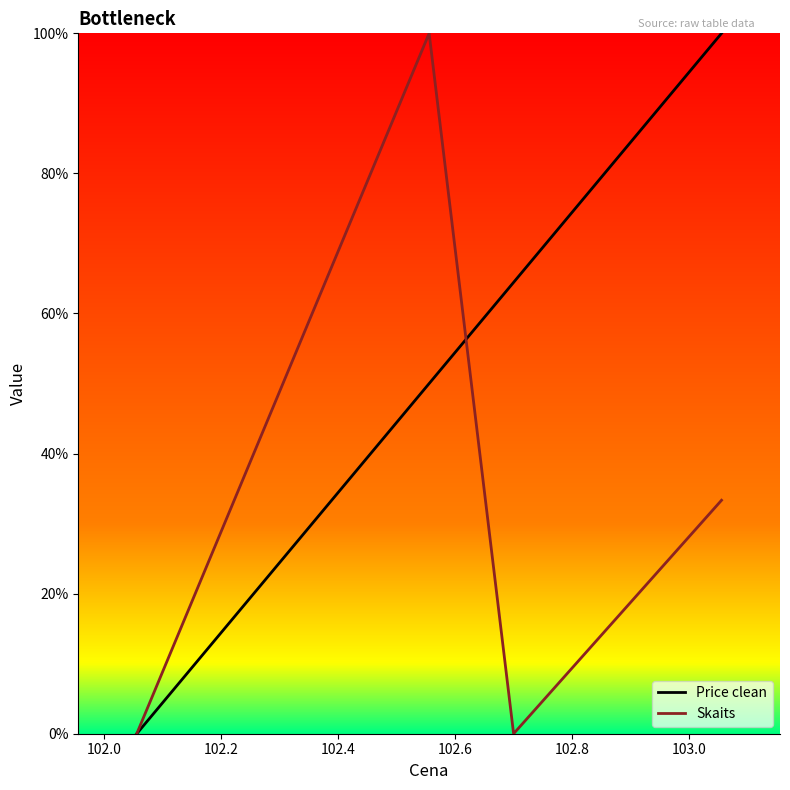

True or false: Skaits and Price clean cross at least once.

True